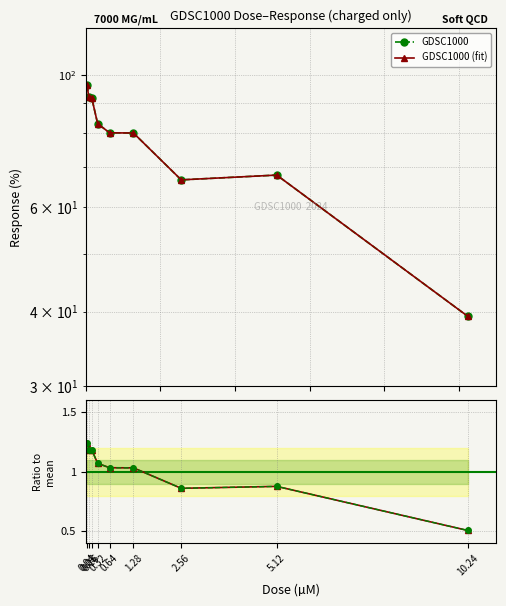

What is the value of the Ratio to mean point at the 8th from the left?

0.9